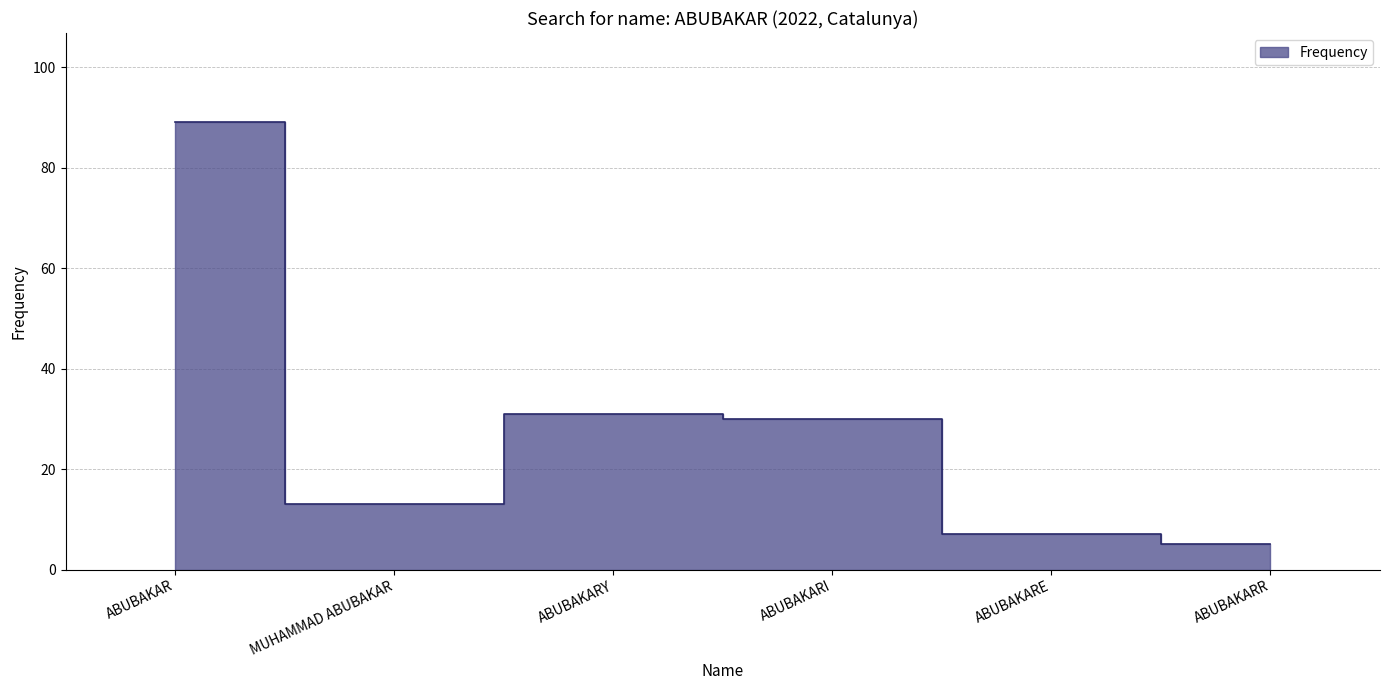

True or false: there are more than 1 points higher than both neighbors.

False